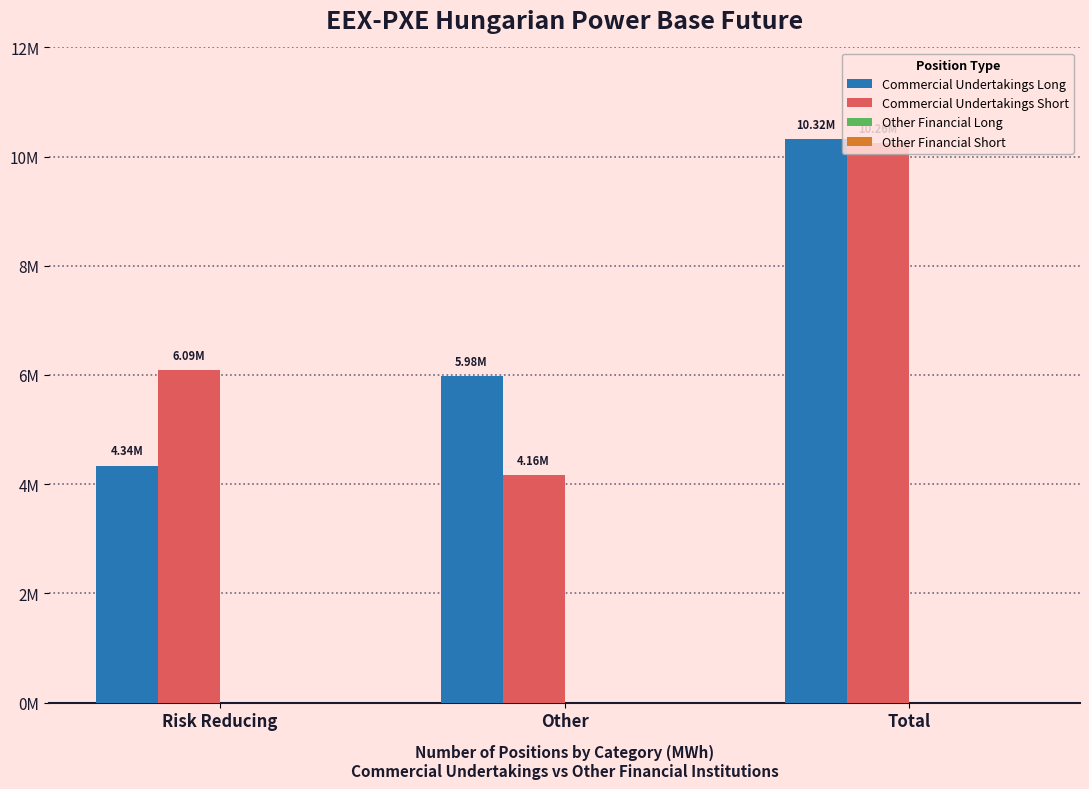

What is the label of the 3rd bar from the right?

Risk Reducing